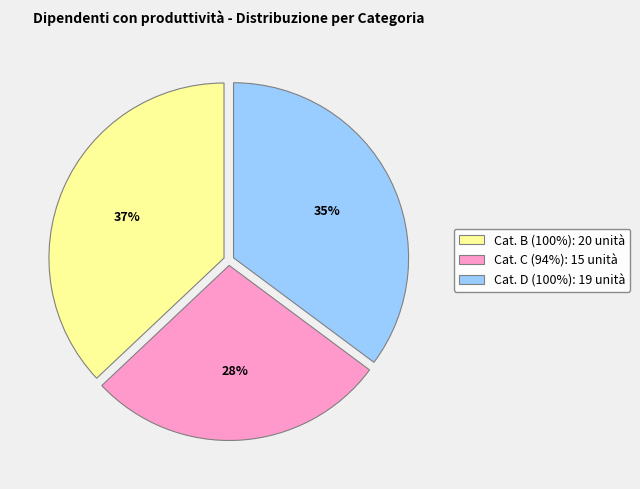

To the nearest percent, what portion does Cat. C (94%) represent?

28%